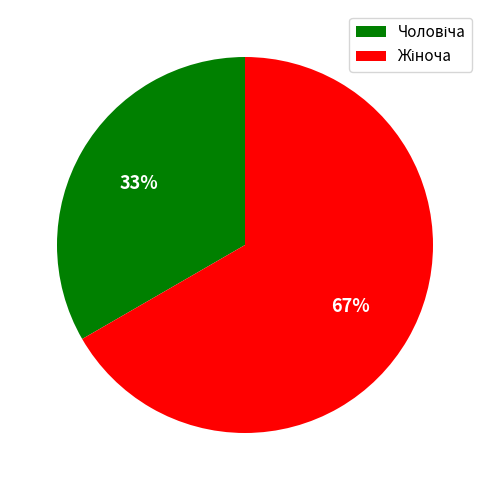

To the nearest percent, what is the average slice percentage?

50%